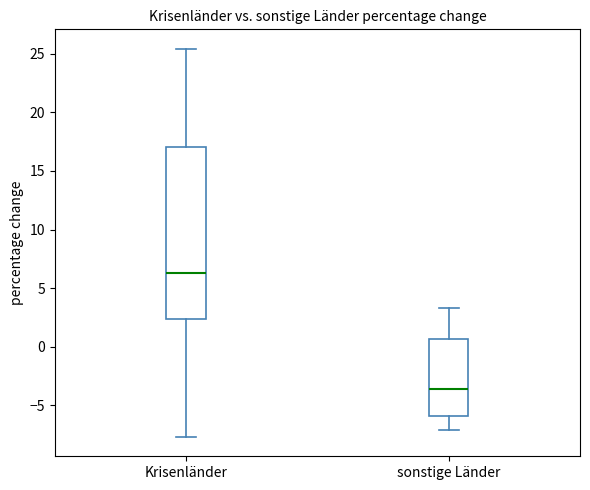

Which box's median line is the highest?

Krisenländer